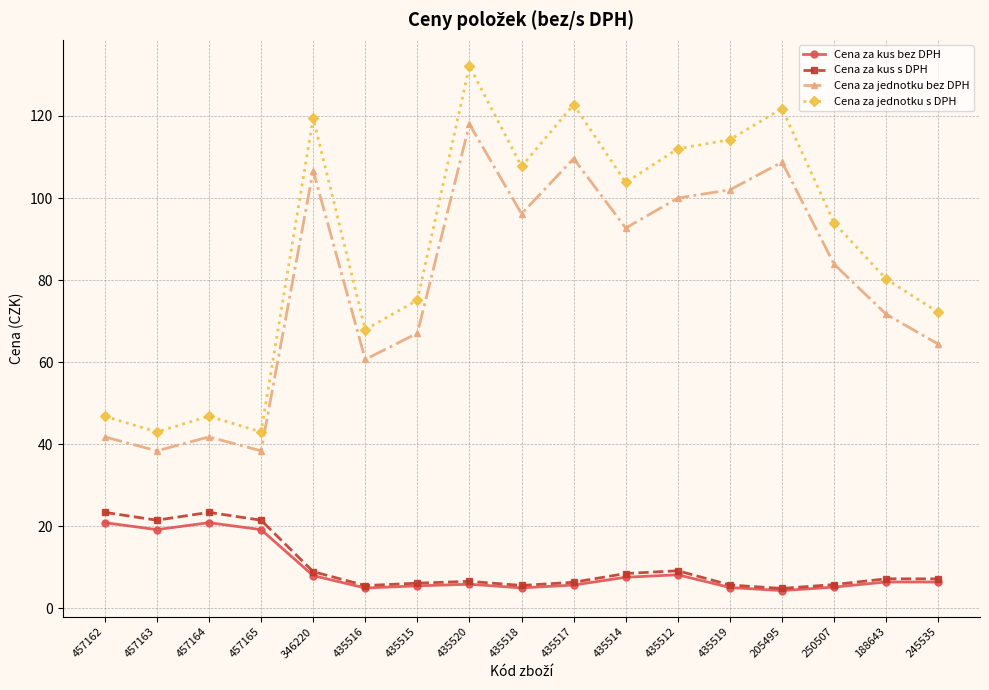

What are all the series names shown in the legend?

Cena za kus bez DPH, Cena za kus s DPH, Cena za jednotku bez DPH, Cena za jednotku s DPH